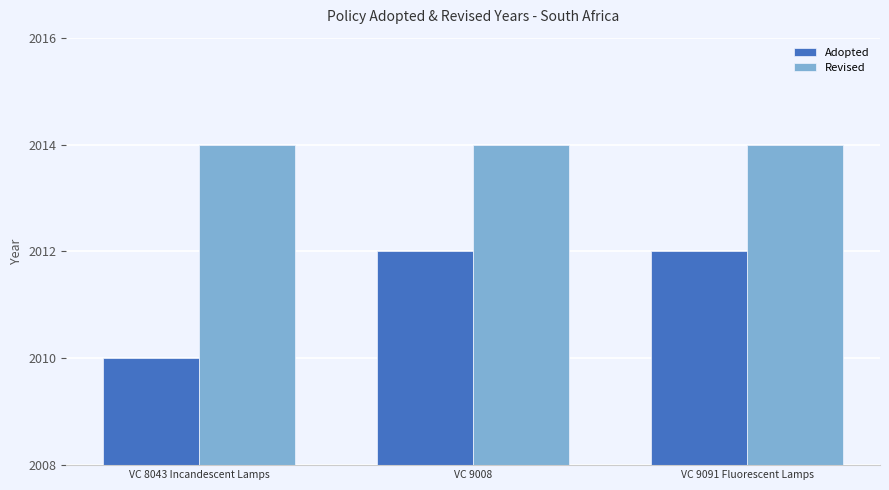

True or false: Revised has a value of 2014 at VC 8043 Incandescent Lamps.

True